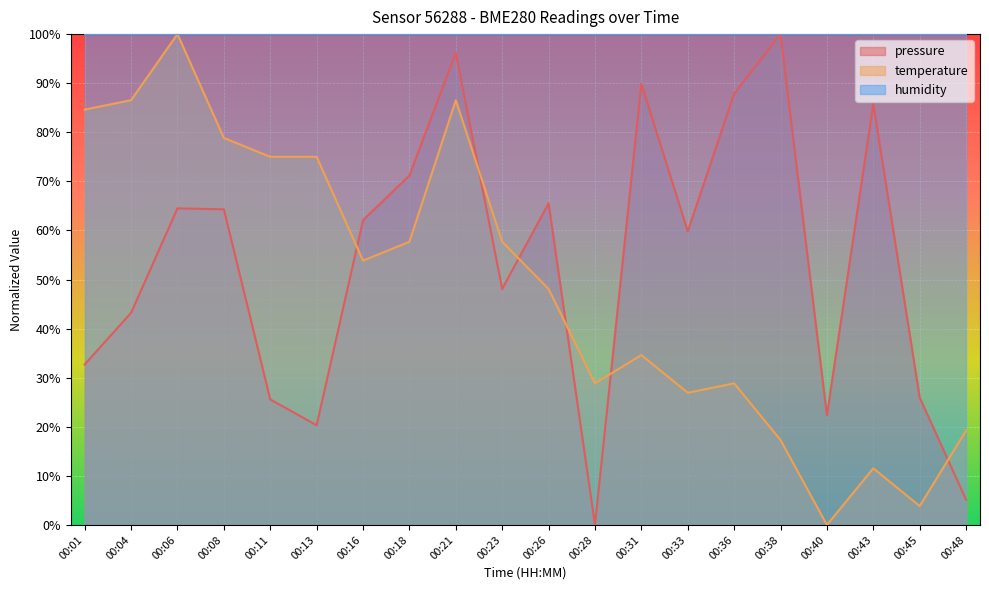

How many intersections are there between pressure and temperature?

6